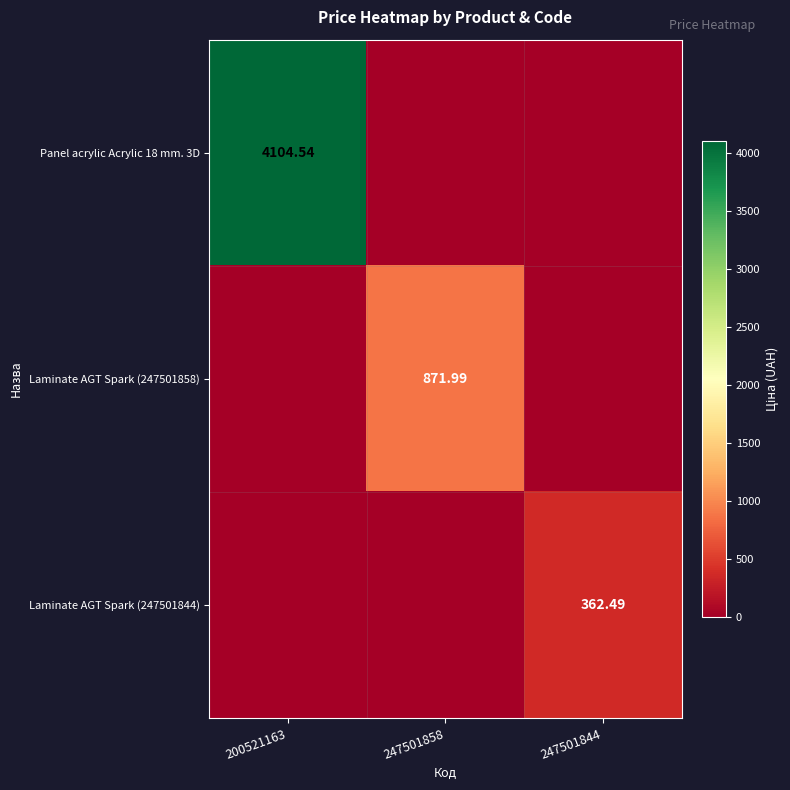

Which category has the highest value across all series?

200521163